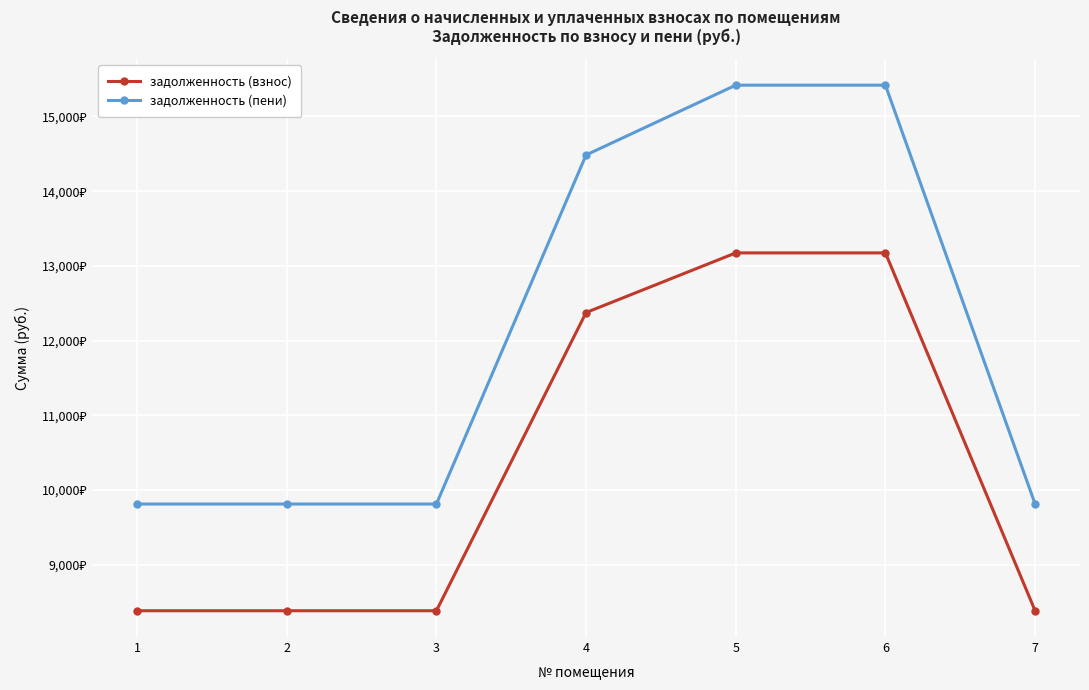

At which label does задолженность (пени) reach its peak?

5